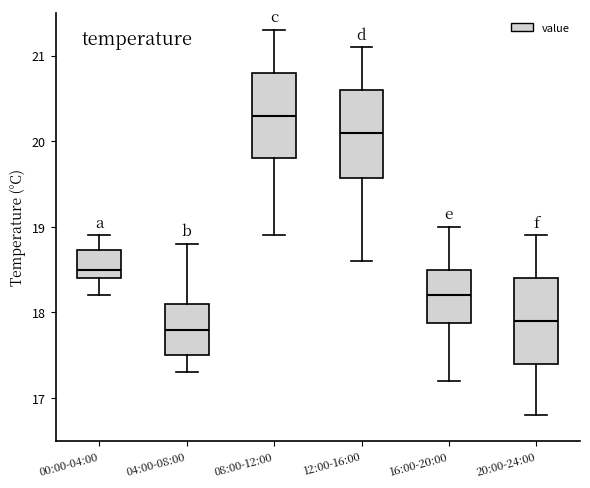

Reading left to right, read every box against the y-axis: the position of its median line, the range the box covers, and the ends of its whiskers. The values are not printed on the chart, so give them approximately, as read against the axis.

00:00-04:00: median 18.5, box 18.4 to 18.7, whiskers 18.2 to 18.9
04:00-08:00: median 17.8, box 17.5 to 18.1, whiskers 17.3 to 18.8
08:00-12:00: median 20.3, box 19.8 to 20.8, whiskers 18.9 to 21.3
12:00-16:00: median 20.1, box 19.6 to 20.6, whiskers 18.6 to 21.1
16:00-20:00: median 18.2, box 17.9 to 18.5, whiskers 17.2 to 19.0
20:00-24:00: median 17.9, box 17.4 to 18.4, whiskers 16.8 to 18.9